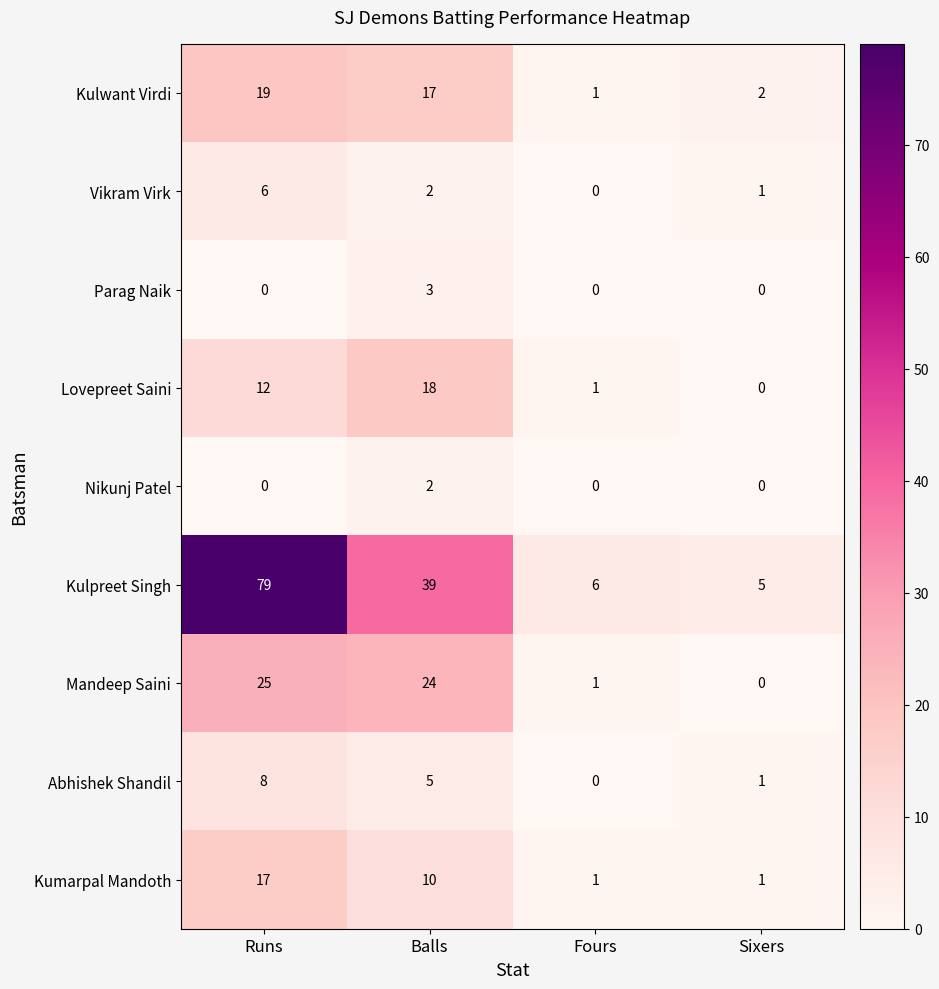

What is the highest value of the Kulpreet Singh series?

79